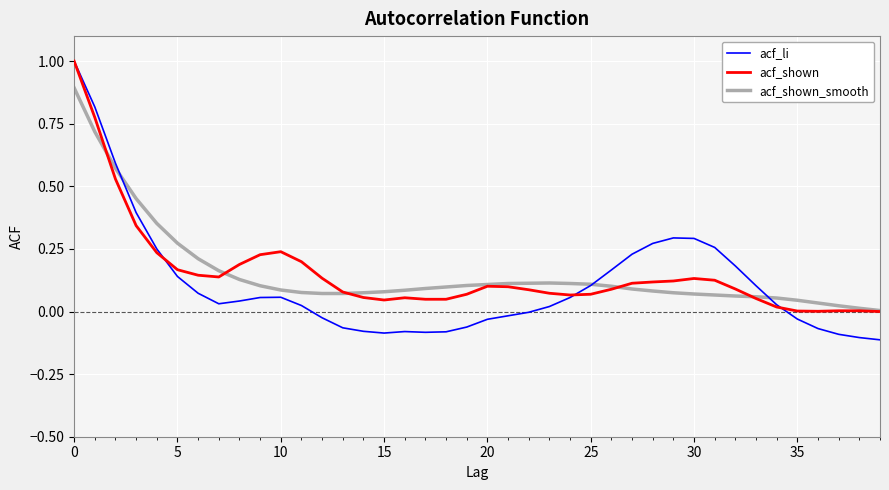

Which series ends up on top after the final intersection of acf_shown_smooth and acf_li?

acf_shown_smooth